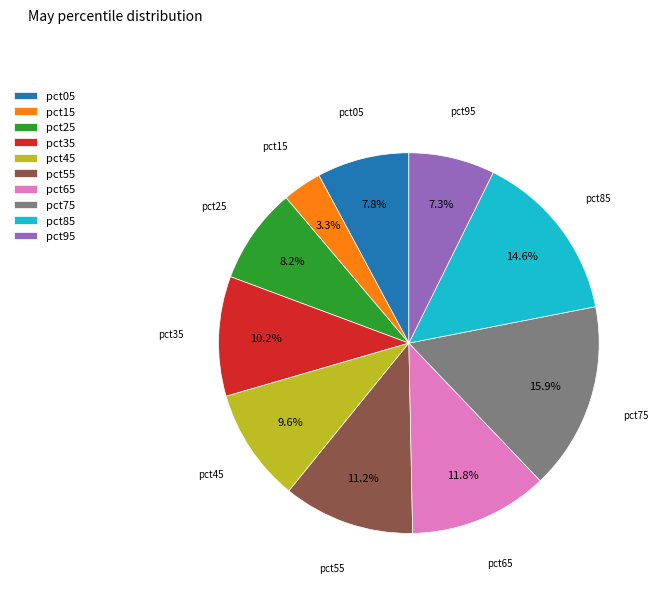

Which has a higher value, pct05 or pct35?

pct35